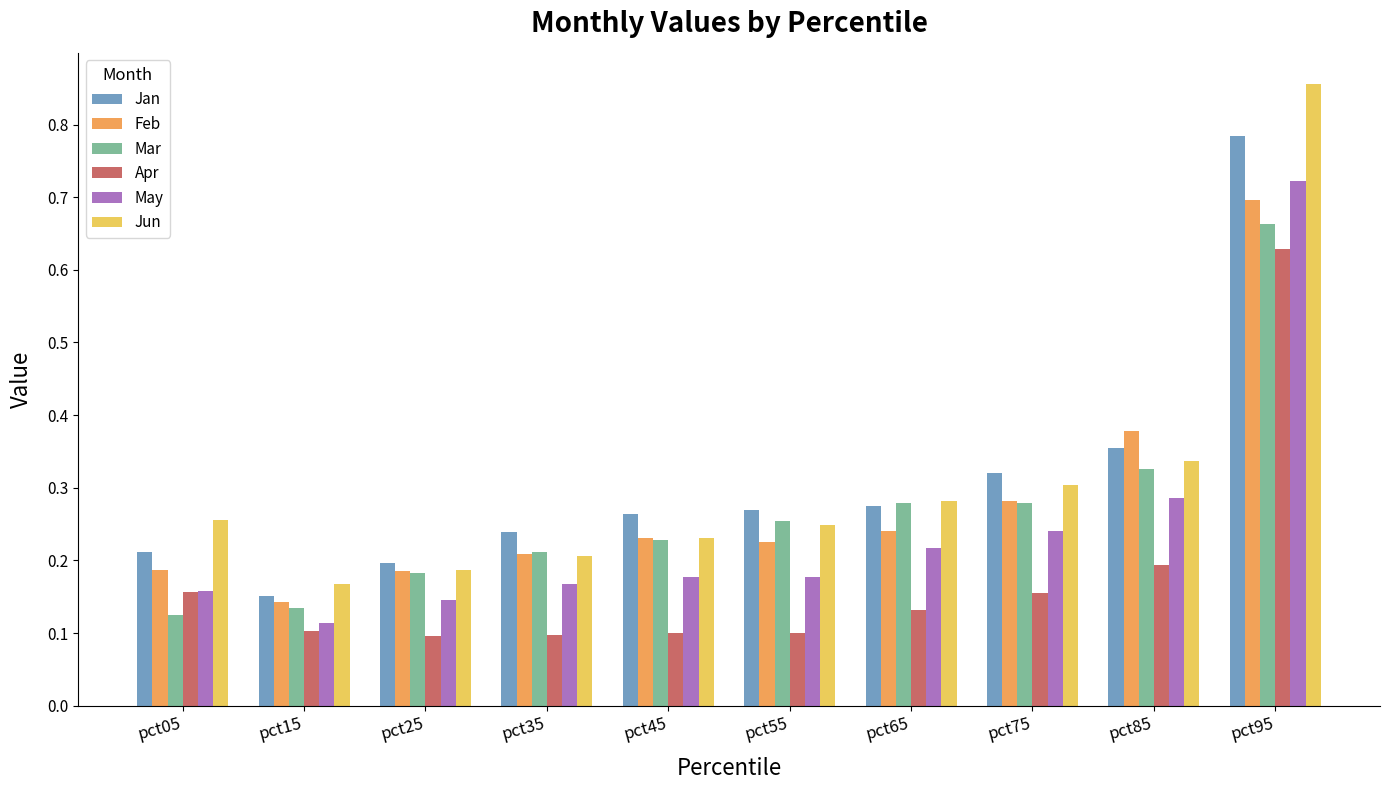

At which label is Jun closest to 0?

pct15